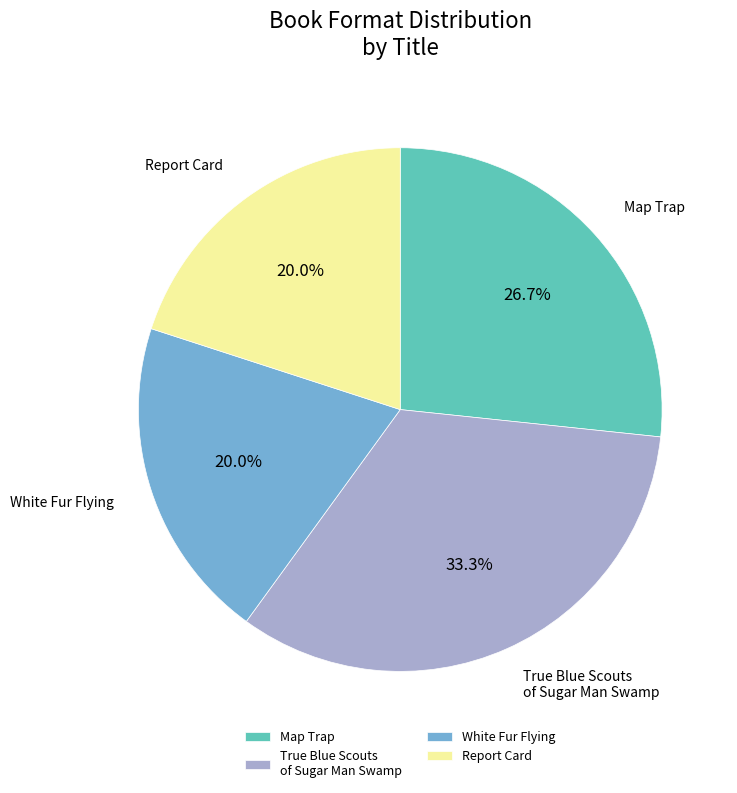

Between Map Trap and Report Card, which is larger?

Map Trap